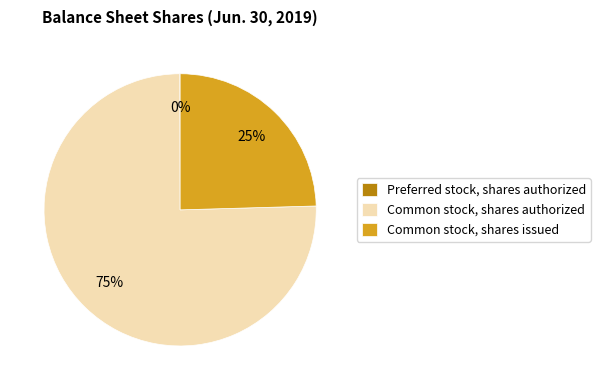

Is there a majority slice in this chart?

Yes